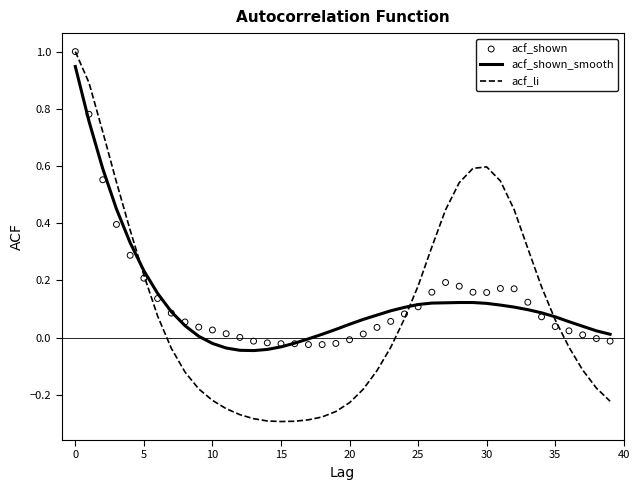

Which series contains the lowest Y value?

acf_li